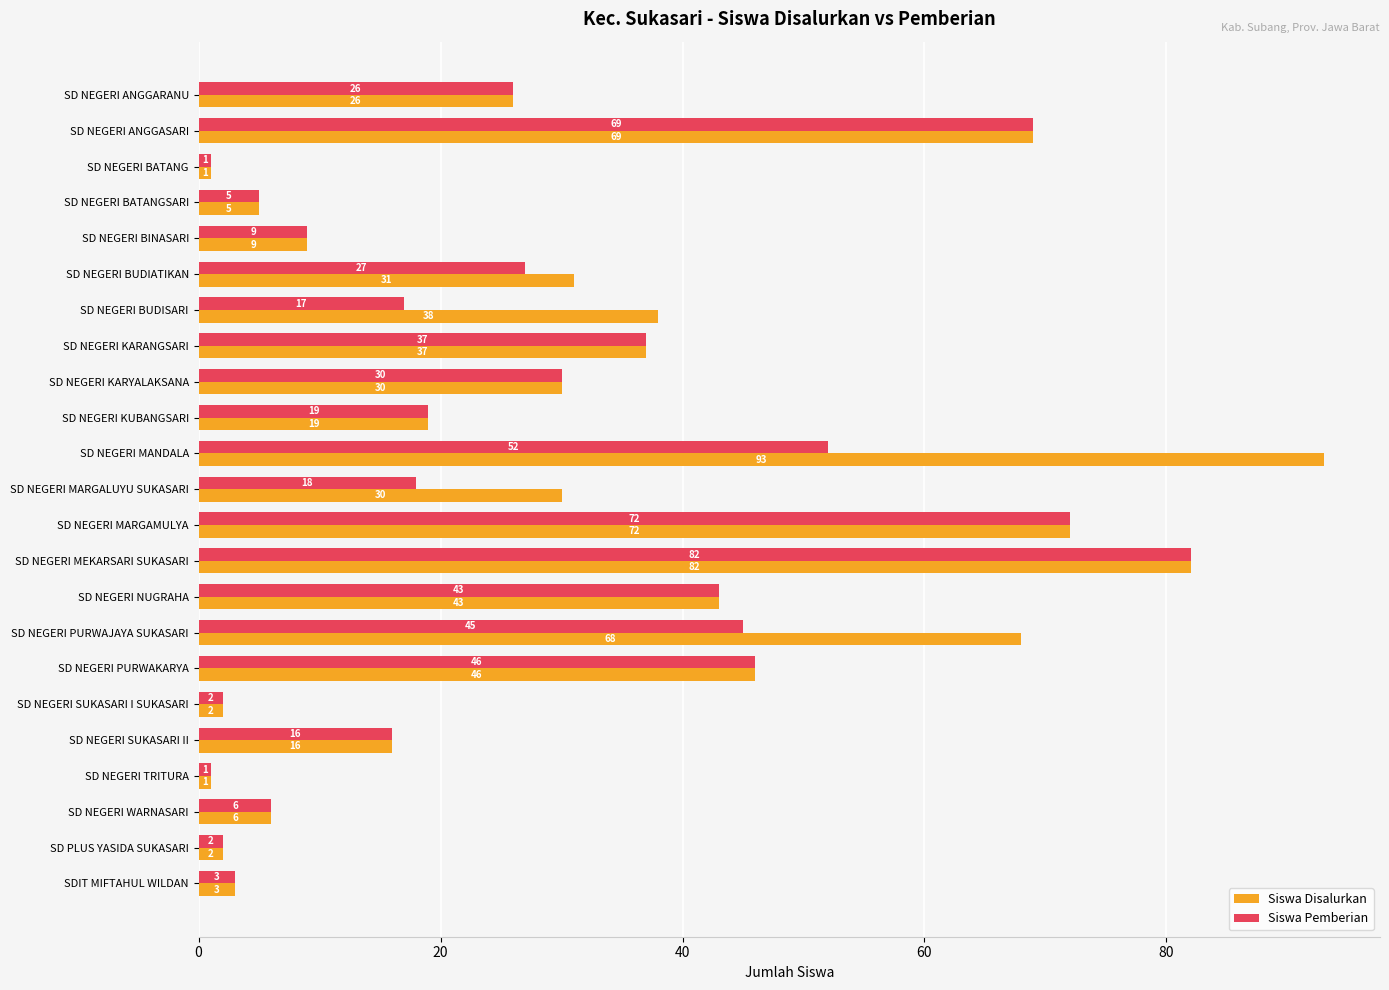

Which series has the largest total across all categories?

Siswa Disalurkan